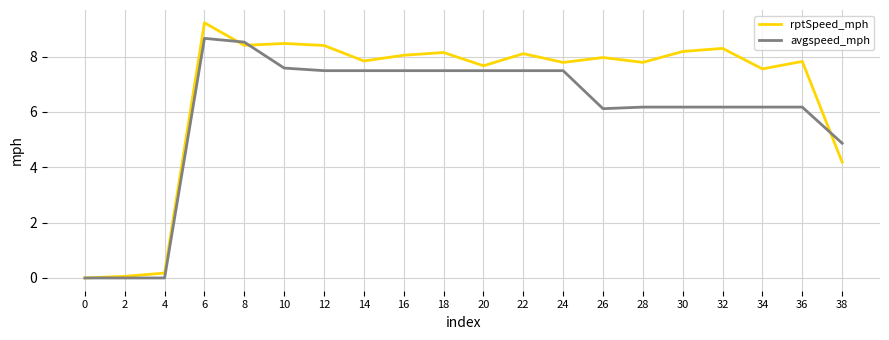

Which series has the widest spread of values?

rptSpeed_mph